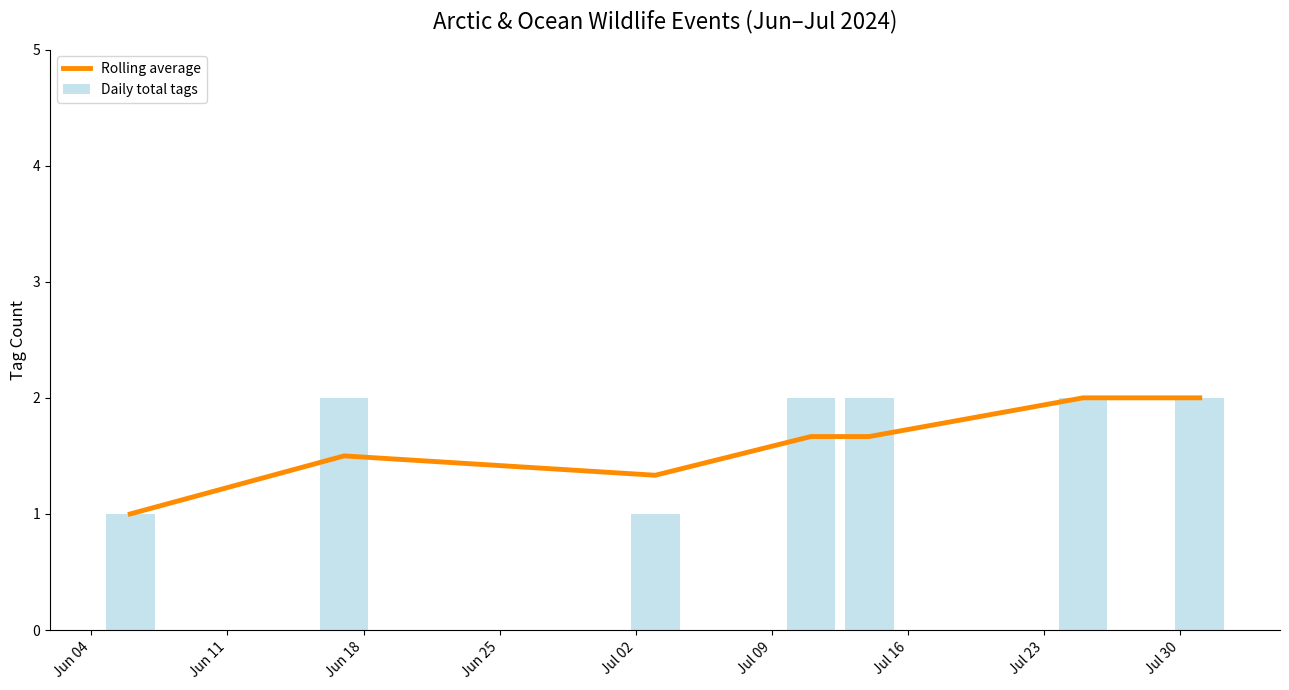

What is the sum of all Daily total tags values?

12